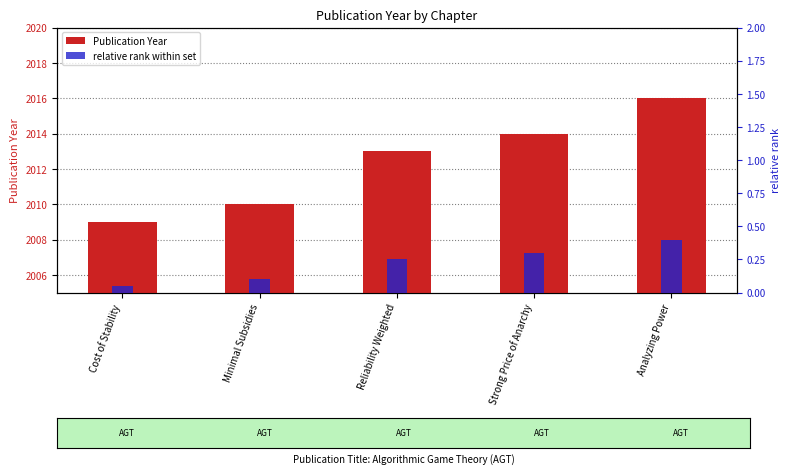

Between Analyzing Power and Strong Price of Anarchy, which is larger?

Analyzing Power